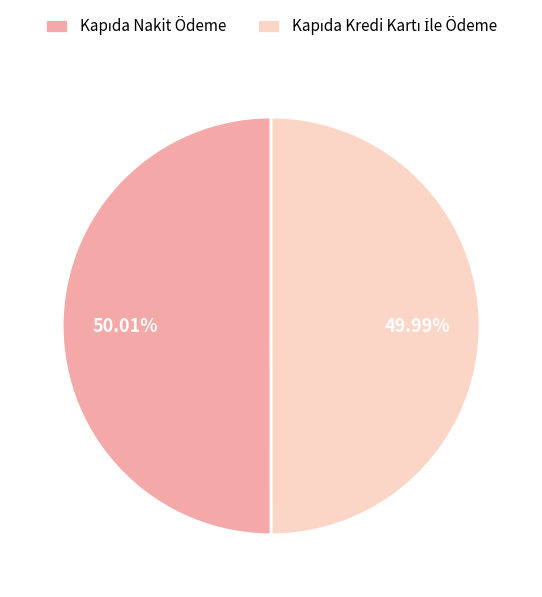

To the nearest percent, what is the difference between the largest and smallest slice percentages?

0%